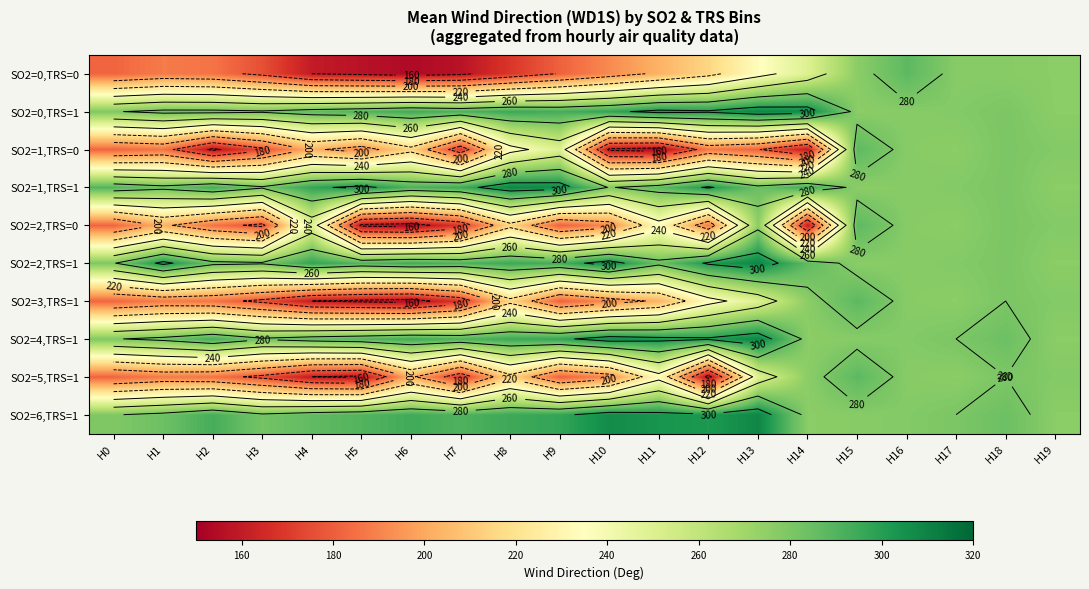

Which category has the highest value in the SO2=1,TRS=0 series?

H15